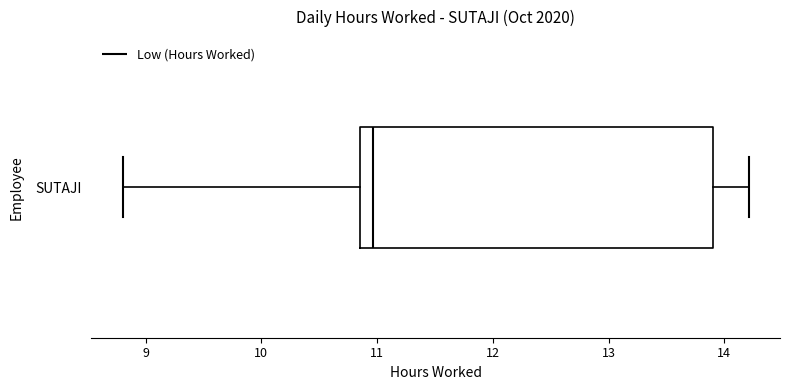

Where does the left whisker of the box for SUTAJI end on the x-axis? The values are not printed on the chart, so give them approximately, as read against the axis.

8.8